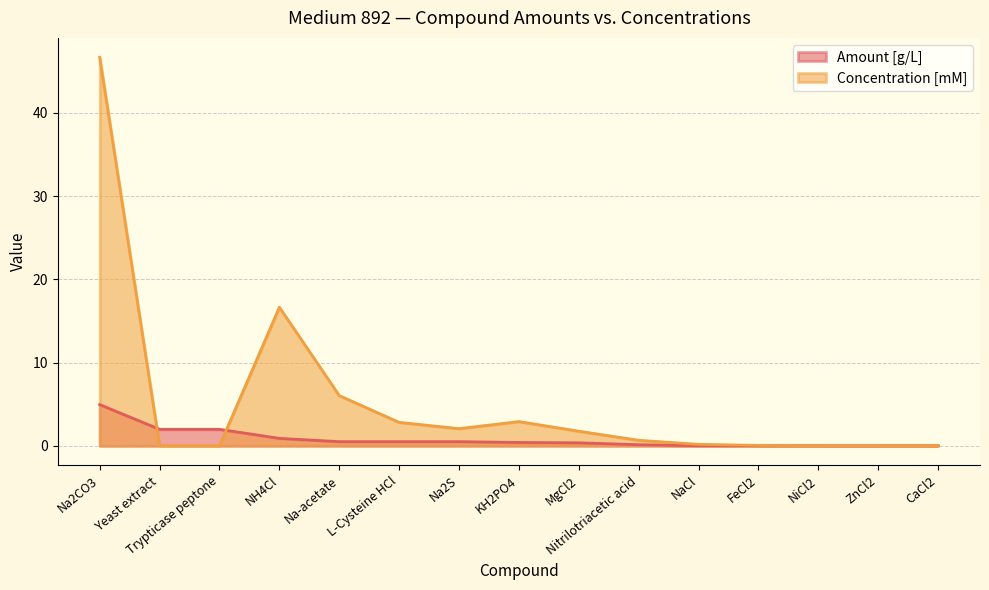

What is the total value across all series at L-Cysteine HCl?

3.3